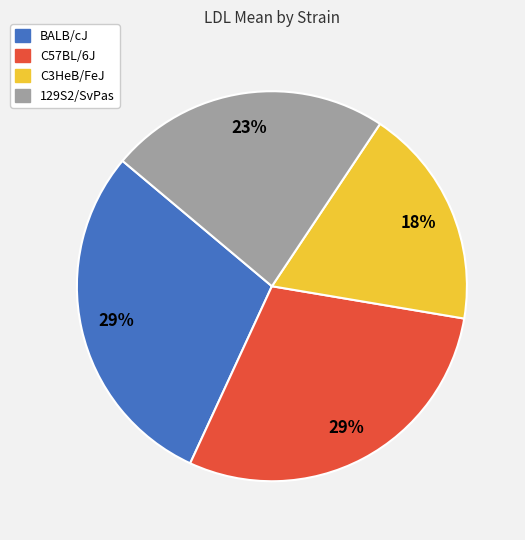

Approximately how many times larger is the value at 129S2/SvPas compared to C3HeB/FeJ?

1.3